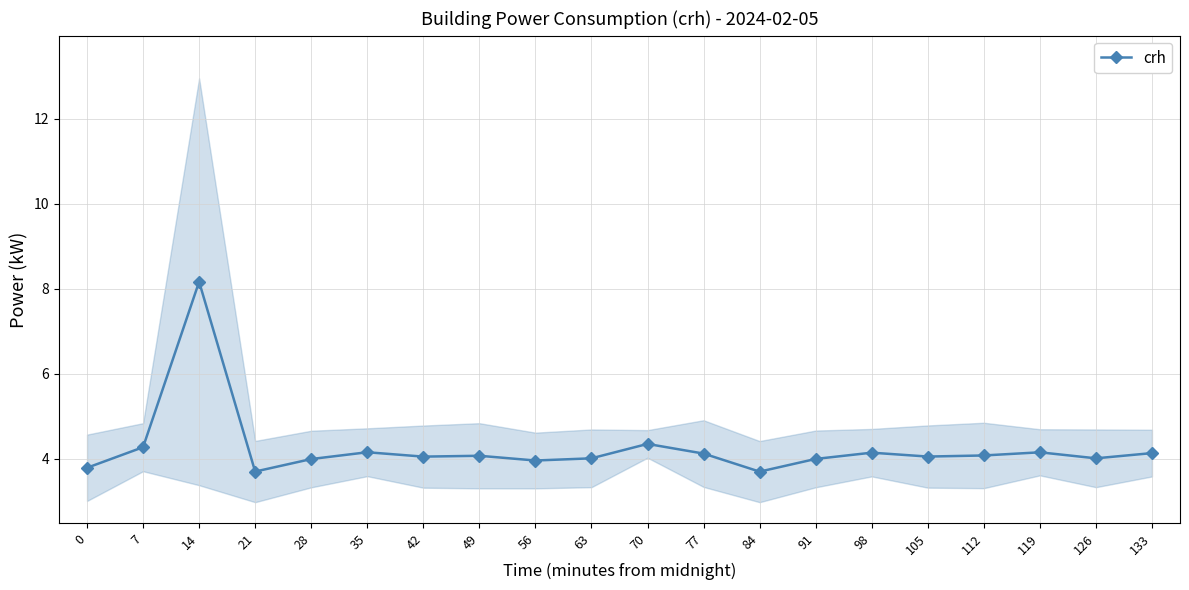

Where is the first local maximum?

14